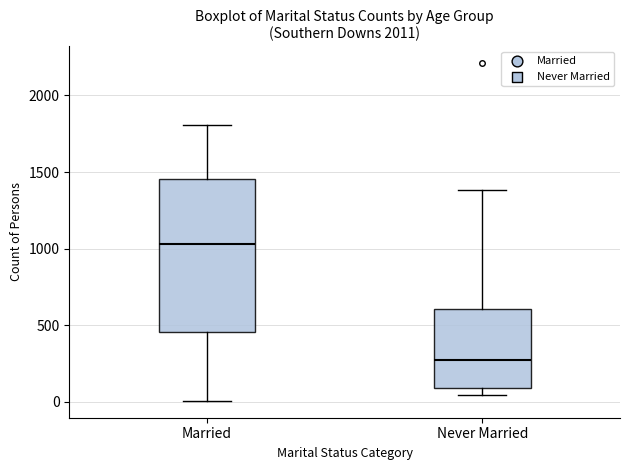

Which box has the lowest median line?

Never Married